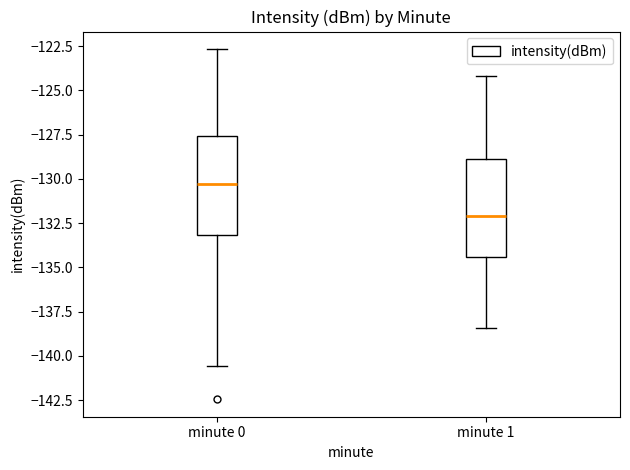

Reading left to right, transcribe this box plot: for each box, give where its median line is, the range the box spans, and where its two whiskers end, as read against the y-axis. The values are not printed on the chart, so give them approximately, as read against the axis.

minute 0: median -130.5, box -133.0 to -127.5, whiskers -140.5 to -122.5
minute 1: median -132.0, box -134.5 to -129.0, whiskers -138.5 to -124.0